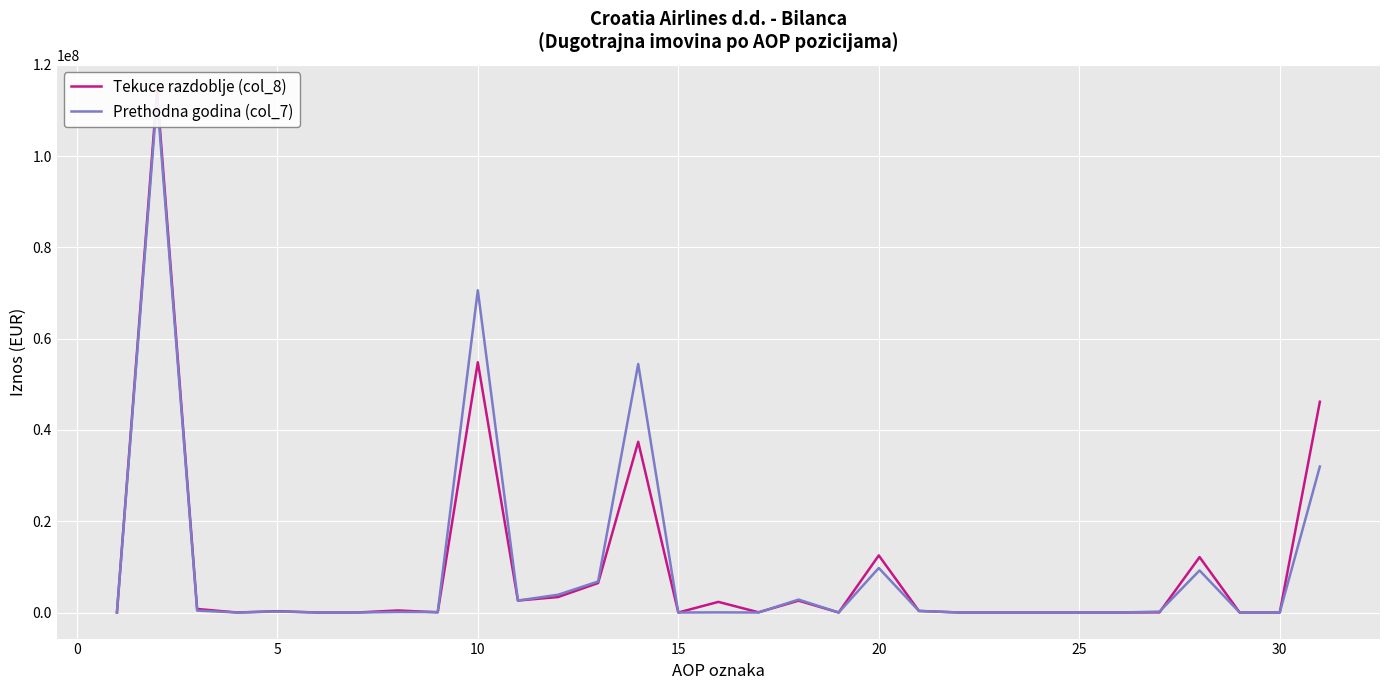

Reading left to right, what are all the values shown in this chart?

Tekuce razdoblje (col_8): 0	114315630	776679	0	285091	0	0	445881	45707	54844182	2621659	3389810	6457071	37412604	0	2327074	43161	2592803	0	12512112	346460	0	0	0	0	0	25000	12140652	0	0	46182657
Prethodna godina (col_7): 0	112783034	418094	0	215627	0	0	111645	90822	70623123	2621659	3889019	6792316	54458146	0	28124	0	2833859	0	9751613	346460	0	0	0	0	0	194591	9210562	0	0	31990204